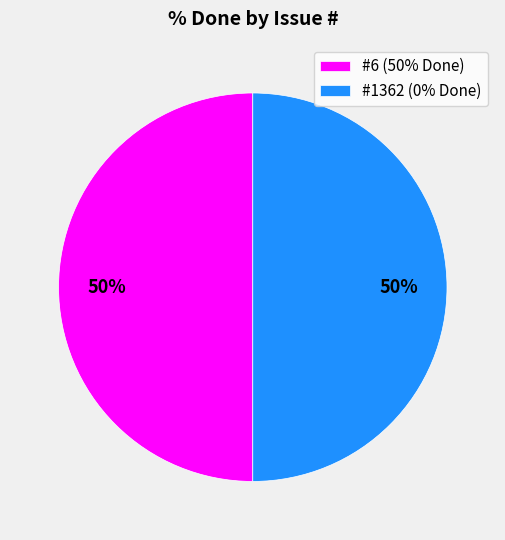

To the nearest percent, what is the combined percentage of #6 (50% Done) and #1362 (0% Done)?

100%